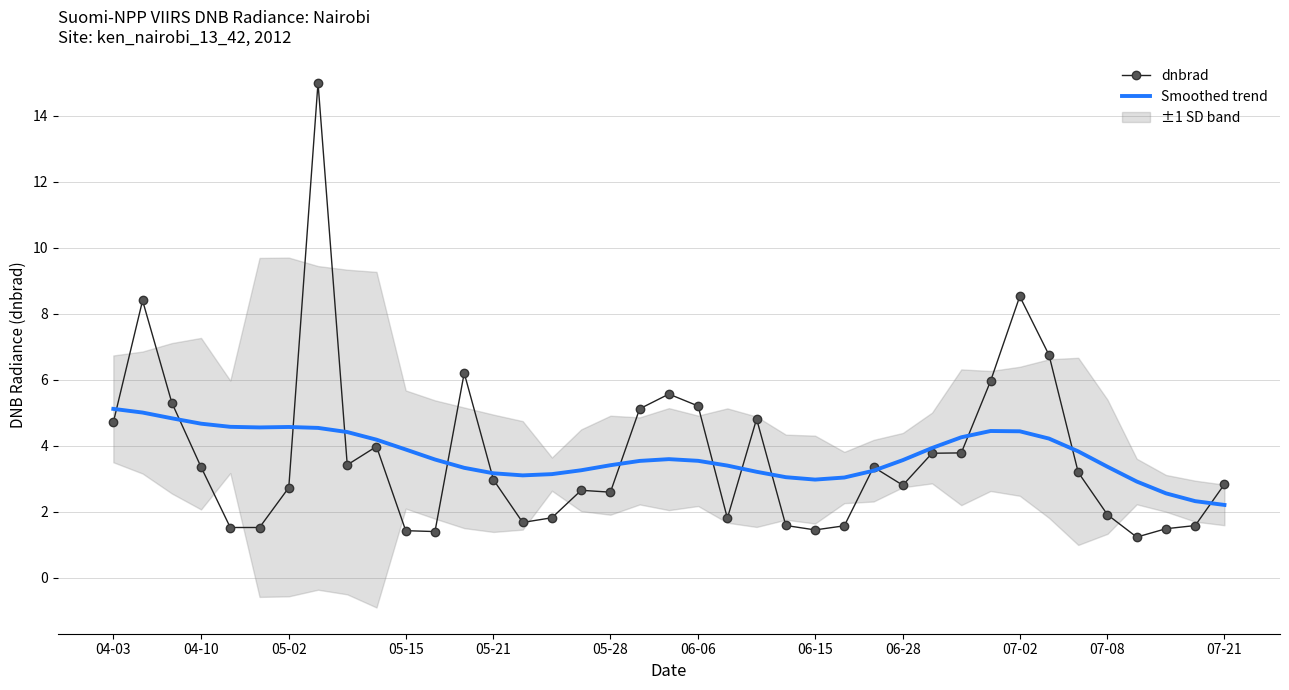

What is the average value of the Smoothed trend series?

3.7